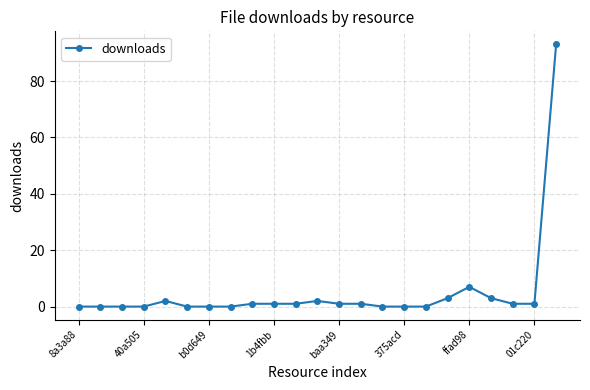

What is the greatest value displayed?

93